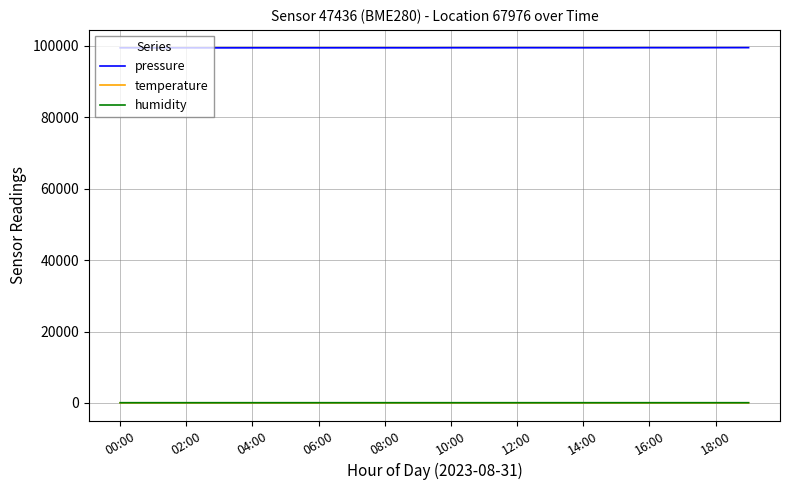

Which series has the largest total across all categories?

pressure